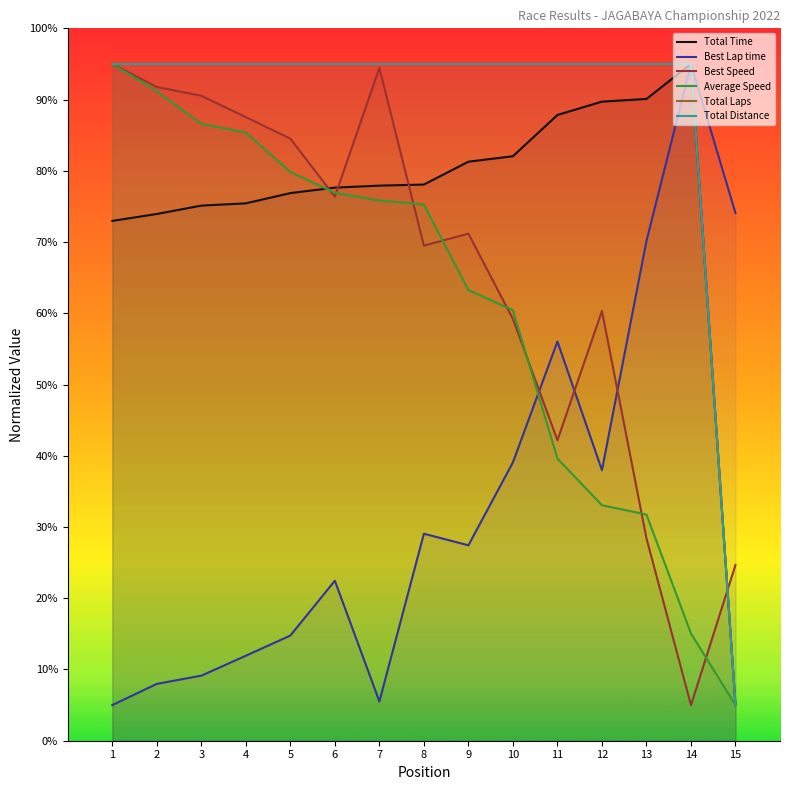

Where do Total Distance and Best Speed first cross each other?

14 and 15